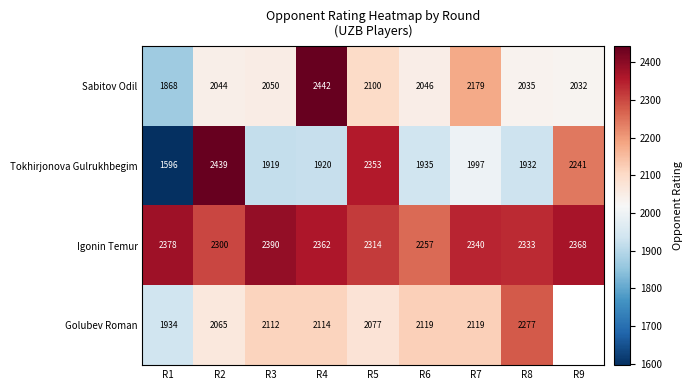

Is the value of Tokhirjonova Gulrukhbegim at R4 greater than the value of Golubev Roman at R8?

No